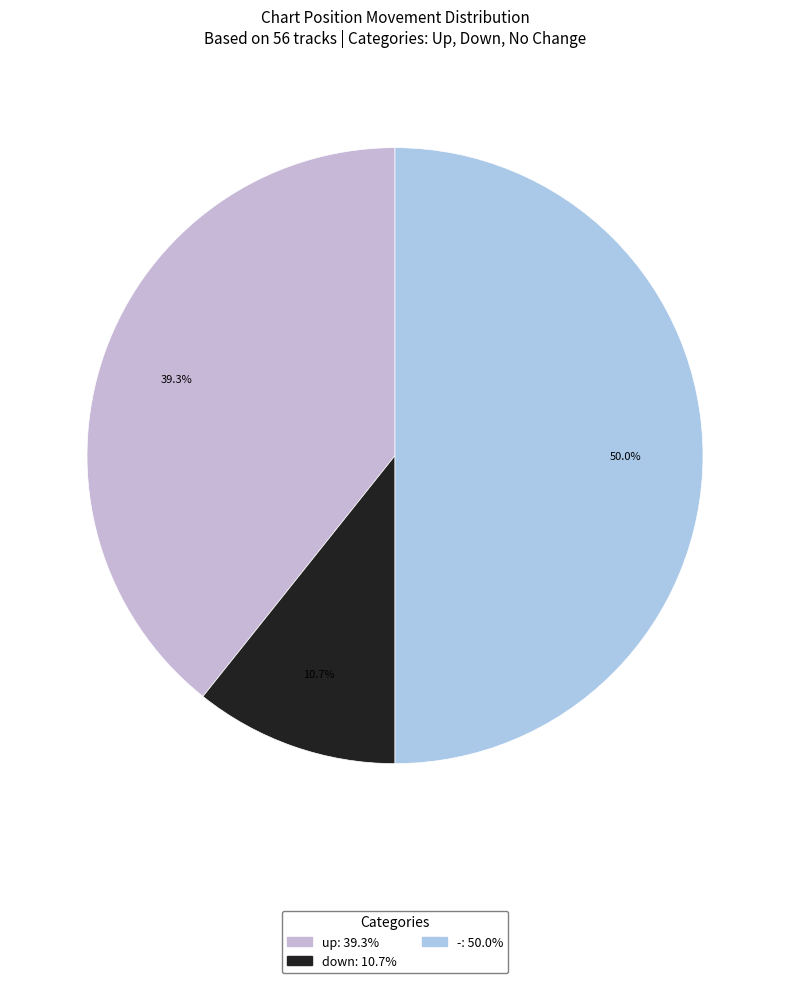

What is the smallest slice in the pie chart?

down